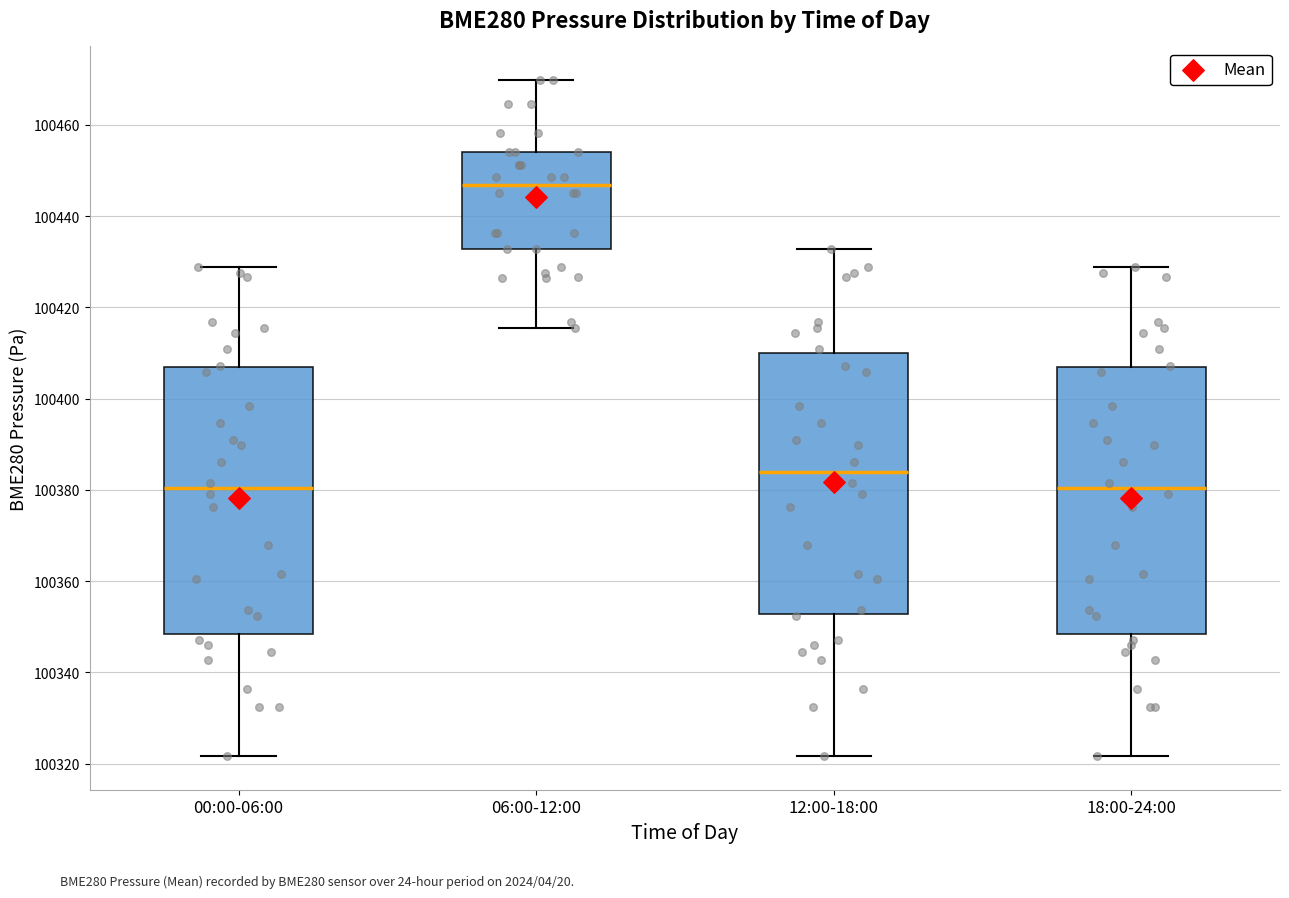

Reading left to right, read every box against the y-axis: the position of its median line, the range the box covers, and the ends of its whiskers. The values are not printed on the chart, so give them approximately, as read against the axis.

00:00-06:00: median 100380, box 100348 to 100406, whiskers 100322 to 100428
06:00-12:00: median 100446, box 100432 to 100454, whiskers 100416 to 100470
12:00-18:00: median 100384, box 100352 to 100410, whiskers 100322 to 100432
18:00-24:00: median 100380, box 100348 to 100406, whiskers 100322 to 100428